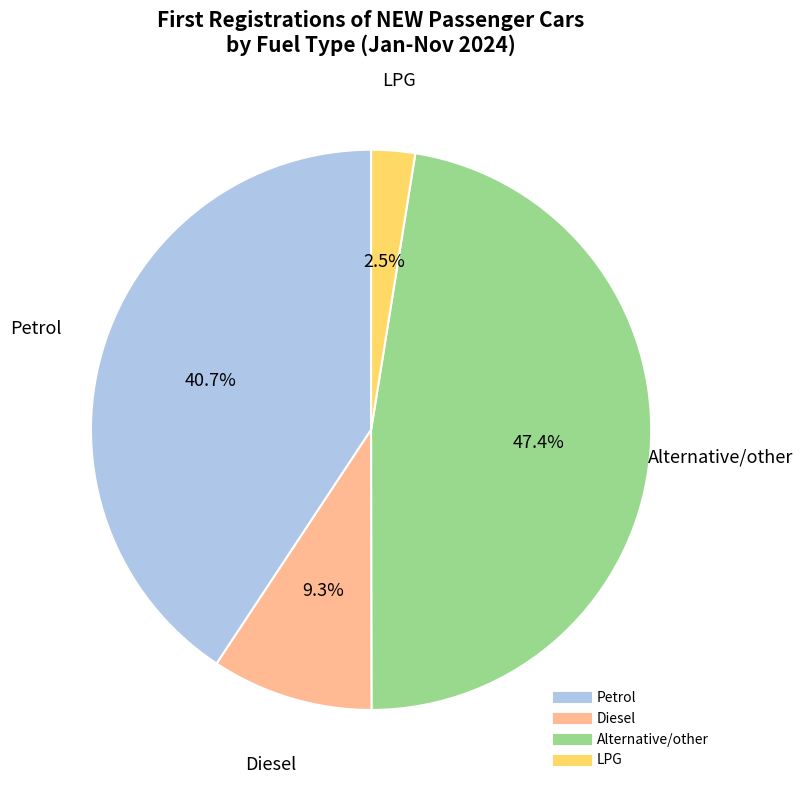

Which category has the biggest portion of the pie?

Alternative/other